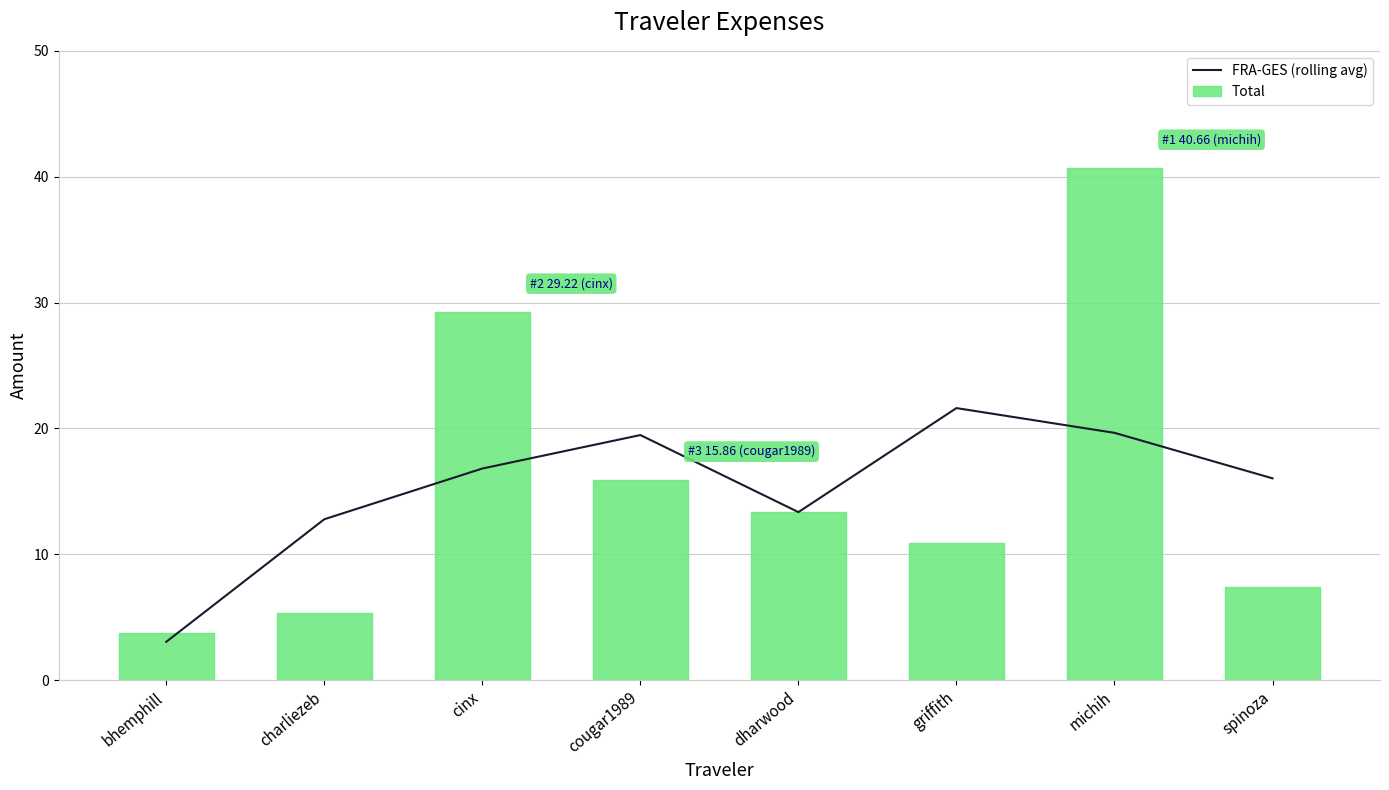

What are all the series names shown in the legend?

FRA-GES (rolling avg), Total